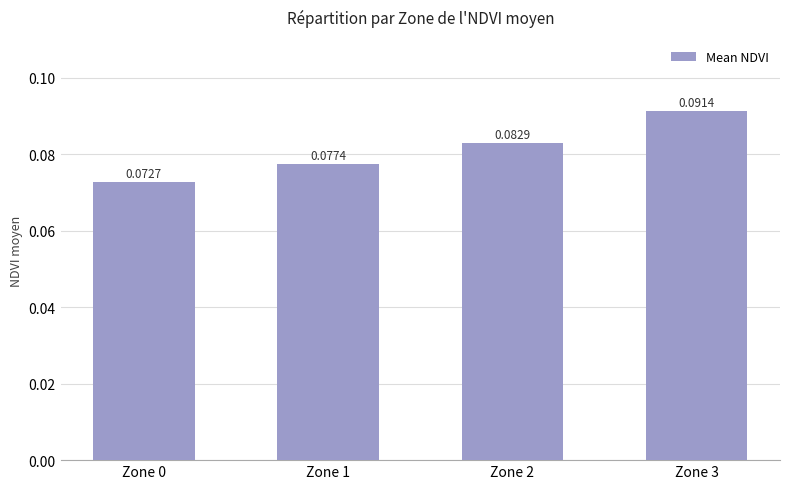

The value at Zone 1 is 0.0. True or false?

False